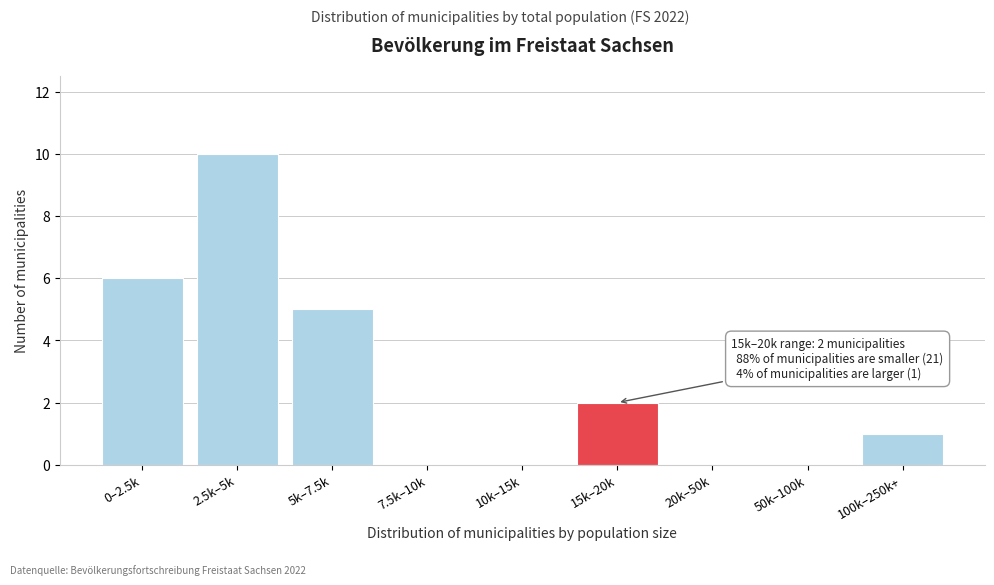

Reading left to right, list all the values displayed in this chart.

0–2.5k=6	2.5k–5k=10	5k–7.5k=5	7.5k–10k=0	10k–15k=0	15k–20k=2	20k–50k=0	50k–100k=0	100k–250k+=1